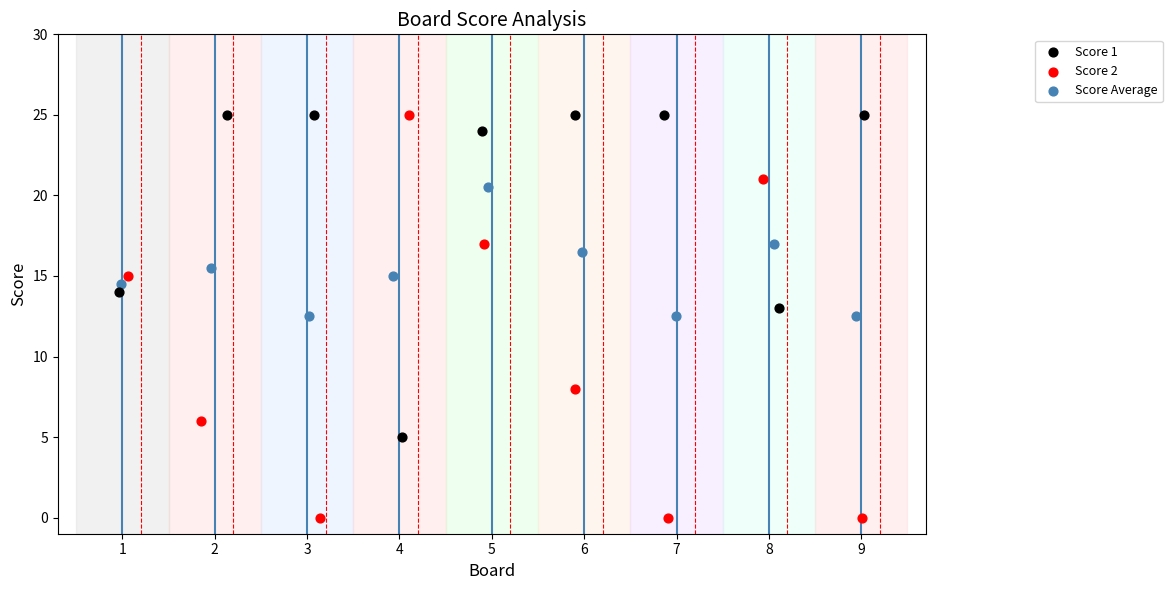

Which series has the largest Y range (max minus min)?

Score 2